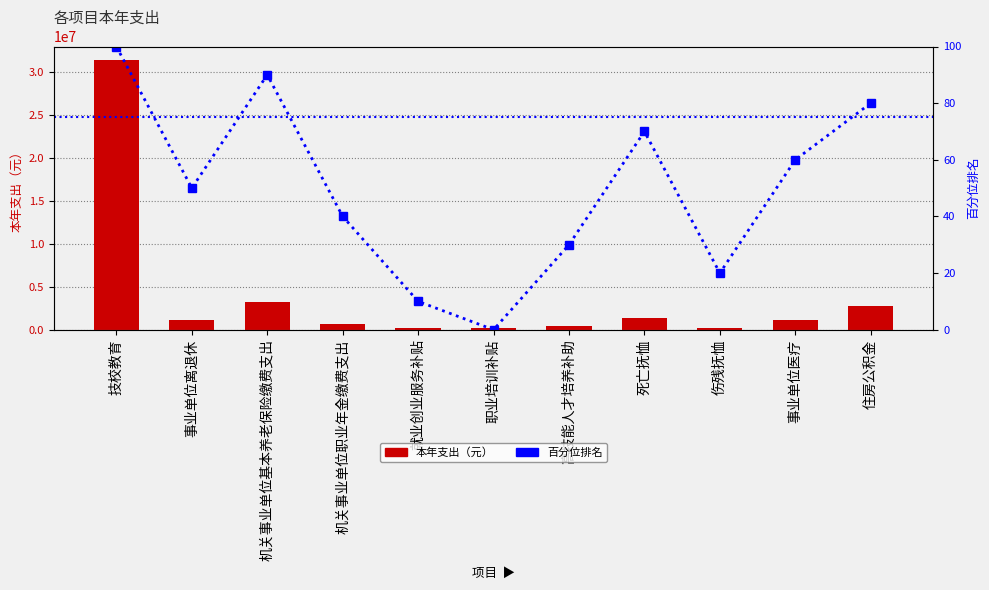

At which label does 本年支出 reach its minimum?

职业培训补贴